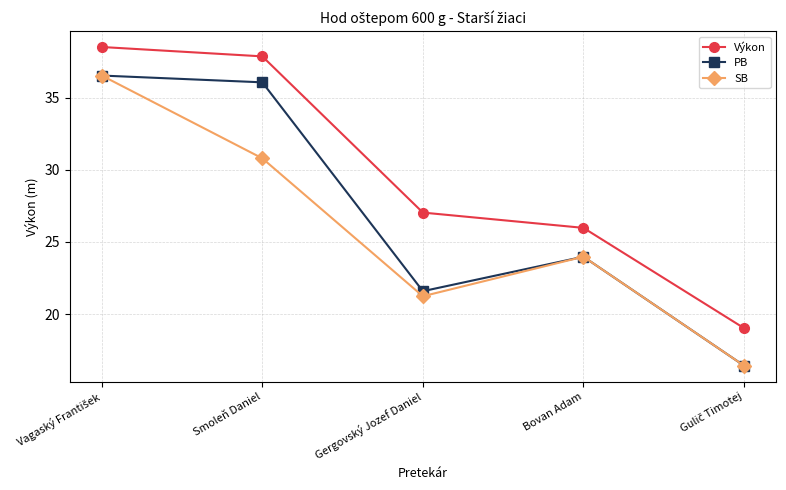

What is the sum of all Výkon values?

148.4